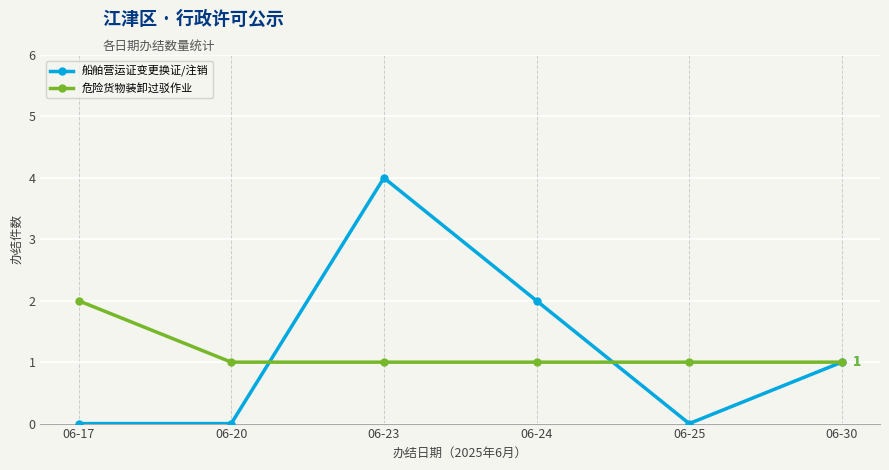

What is the value of the 危险货物装卸过驳作业 point at the 1st from the left?

2